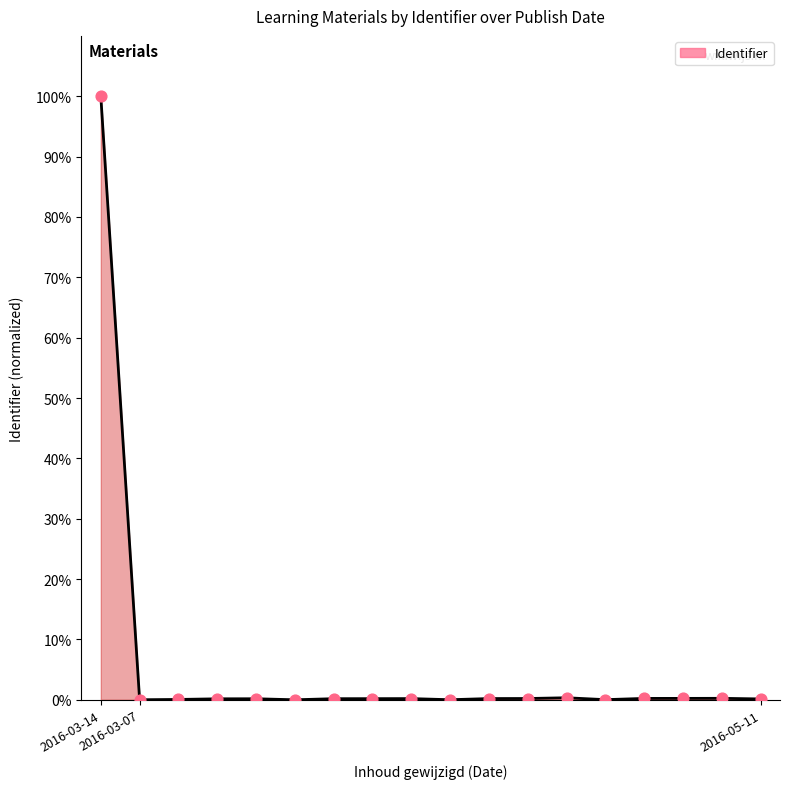

What is the greatest value displayed?

100.0